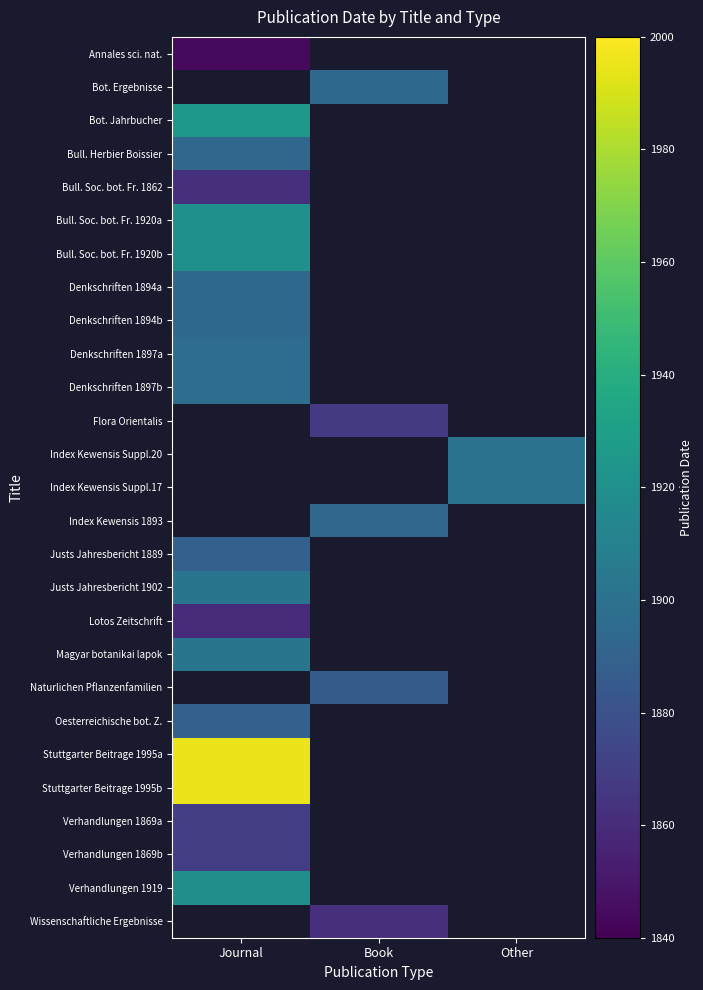

What is the minimum value for Bull. Soc. bot. Fr. 1920a?

1920.0